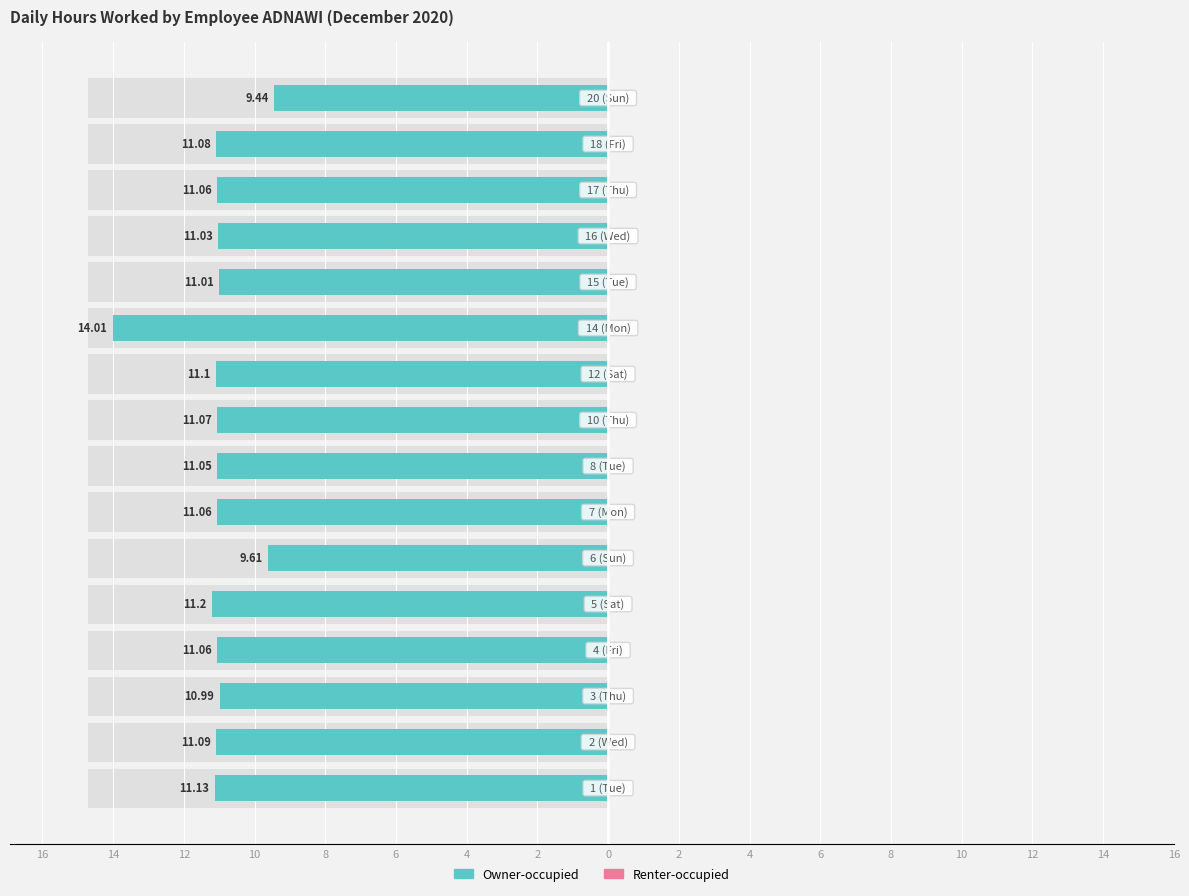

What is the sum of all Renter-occupied values?

8.8